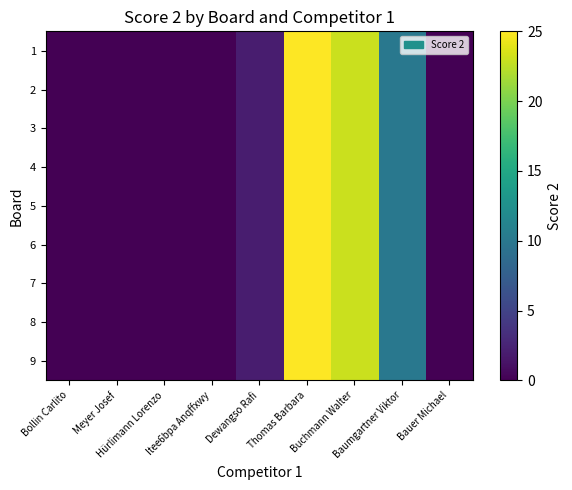

List the series in order of their peak value, highest first.

1, 2, 3, 4, 5, 6, 7, 8, 9